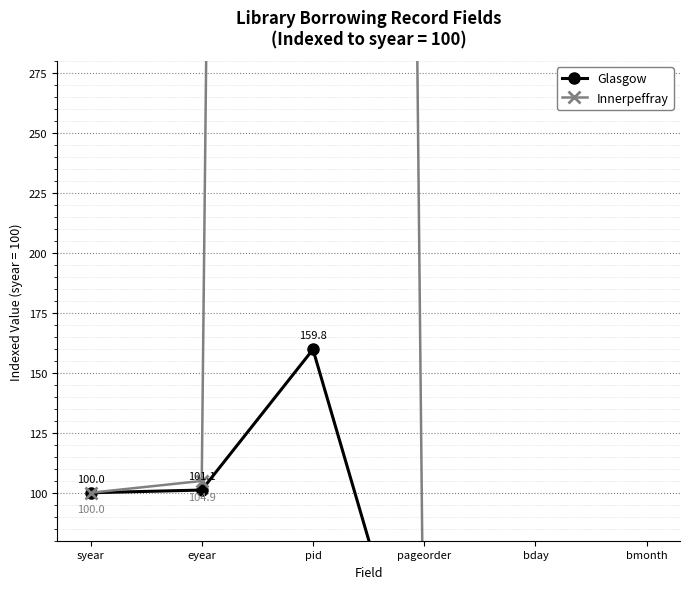

Which series has the largest range (max minus min)?

Innerpeffray